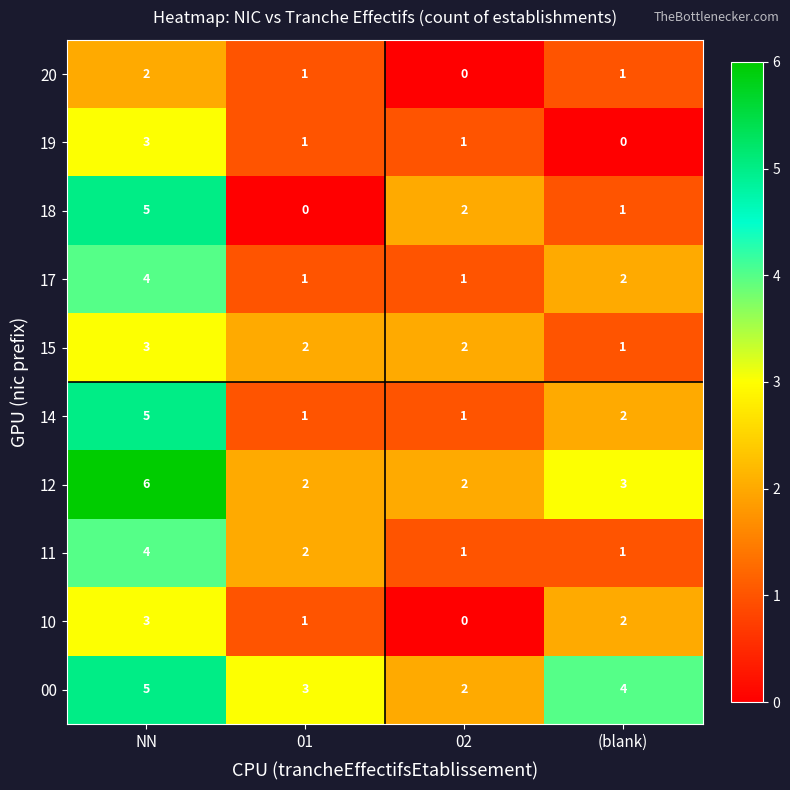

What is the sum of the 10 values at (blank) and NN?

5